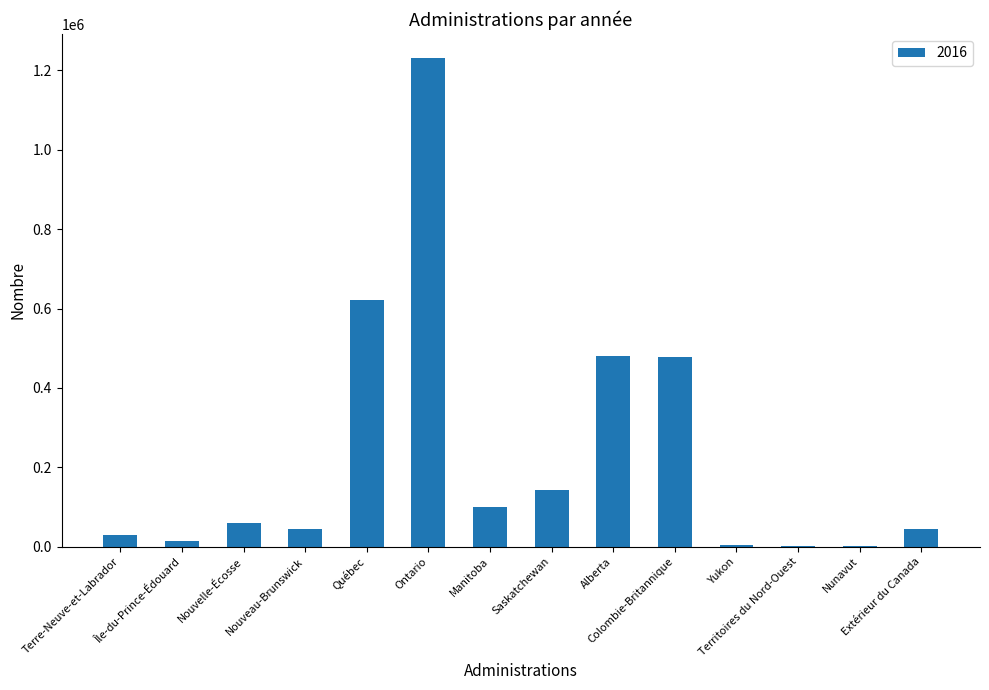

What is the maximum value shown in the chart?

1230490